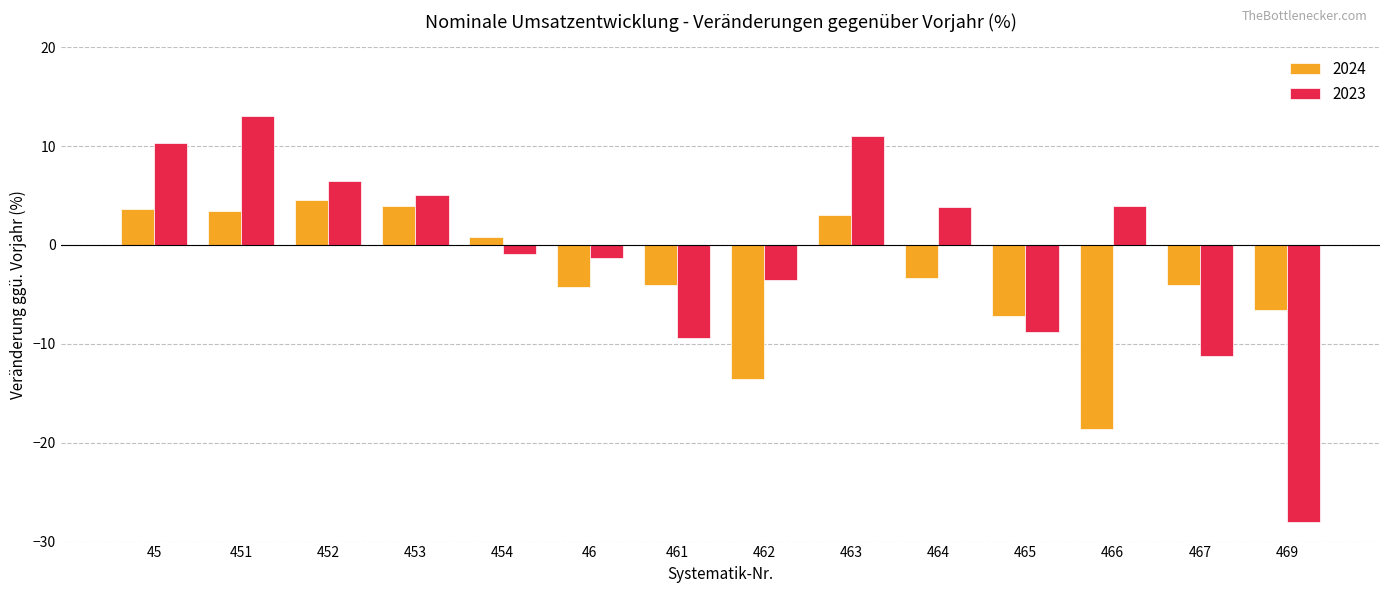

Which series has the largest range (max minus min)?

2023